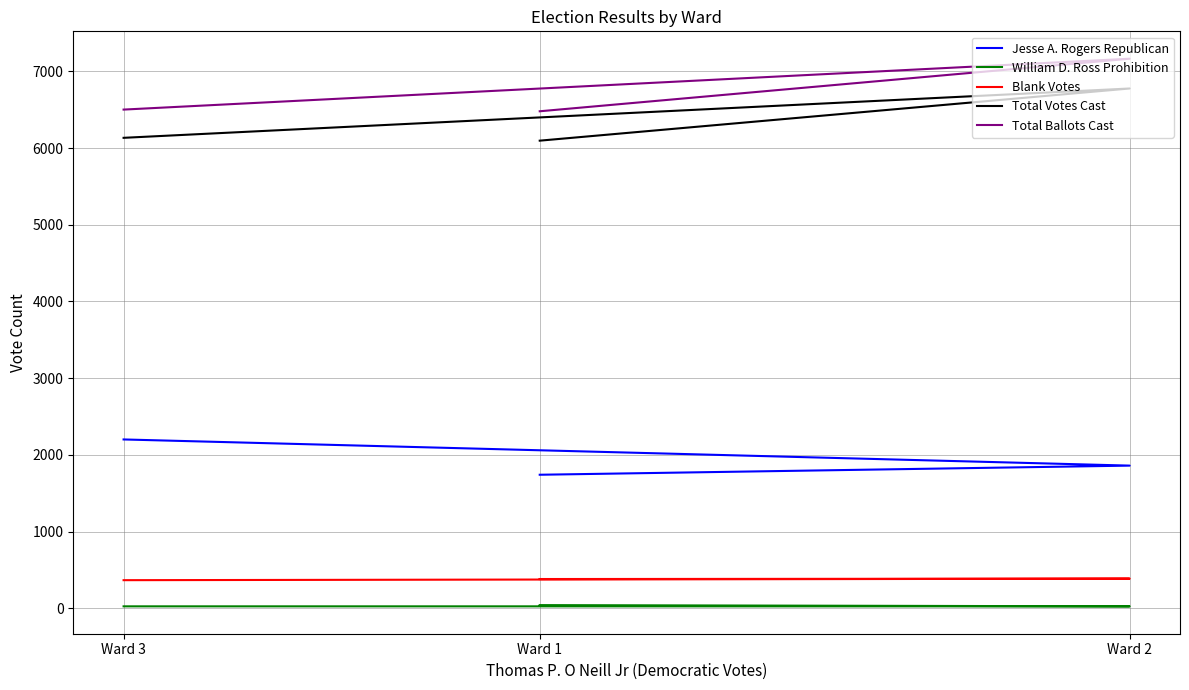

At which category does the chart reach its peak across all series?

Ward 2